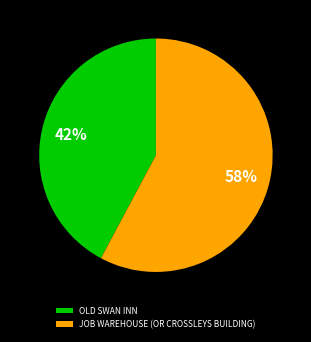

What percentage is the OLD SWAN INN slice, to the nearest percent?

42%